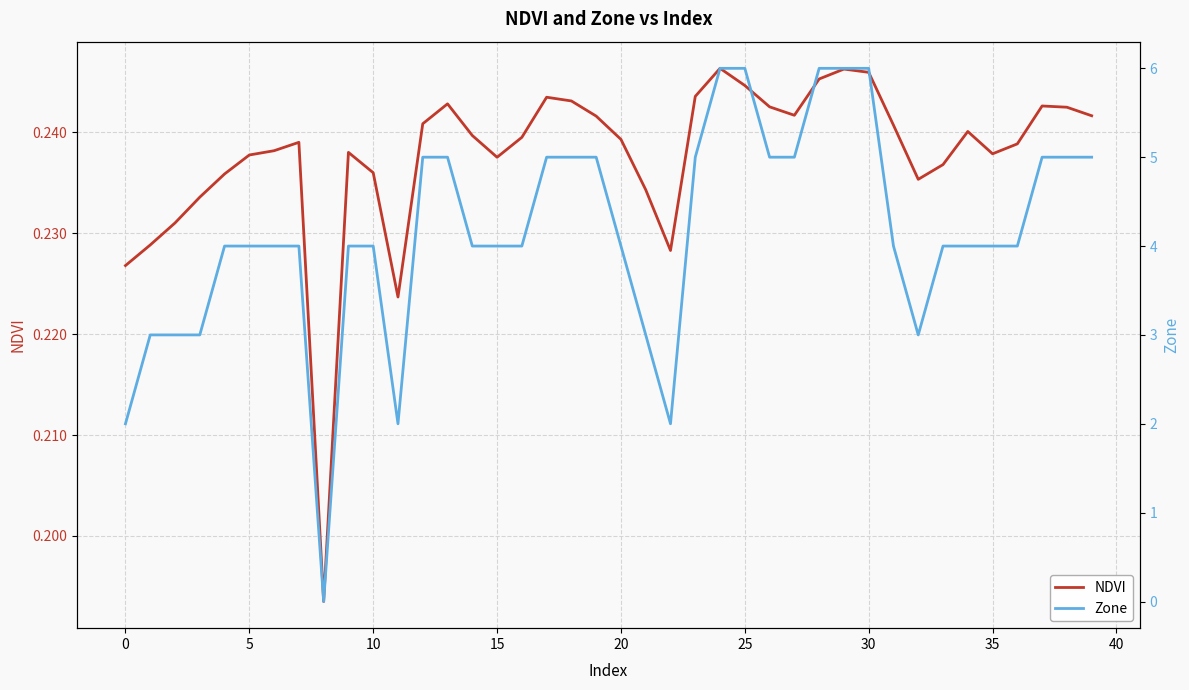

What is the difference between the maximum and second lowest values in the Zone series?

4.0